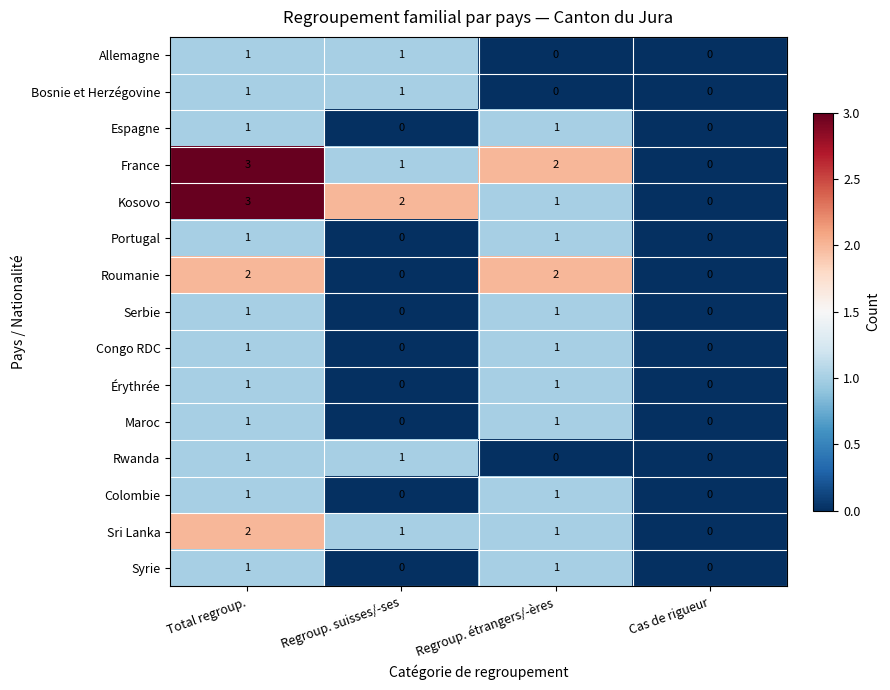

Which series changed the most between Regroup. suisses/-ses and Regroup. étrangers/-ères?

Roumanie